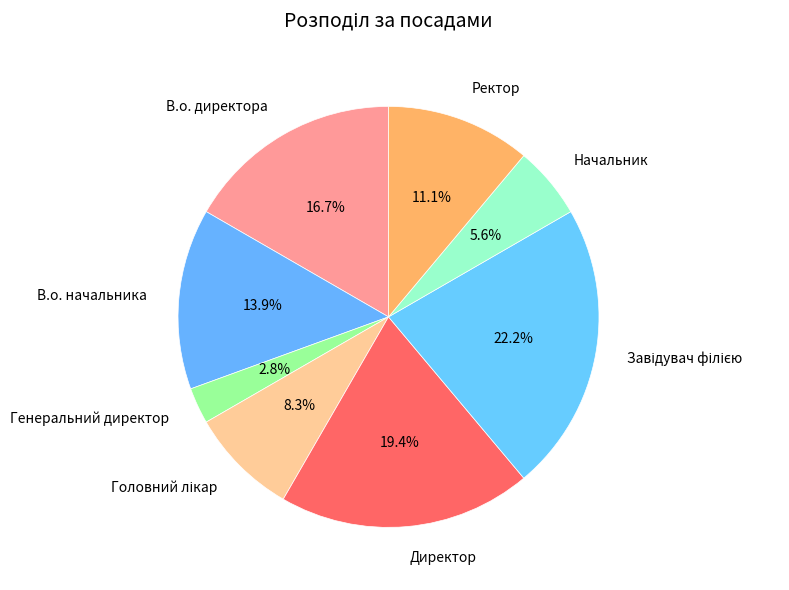

The Начальник slice represents 6% of the pie. True or false?

True